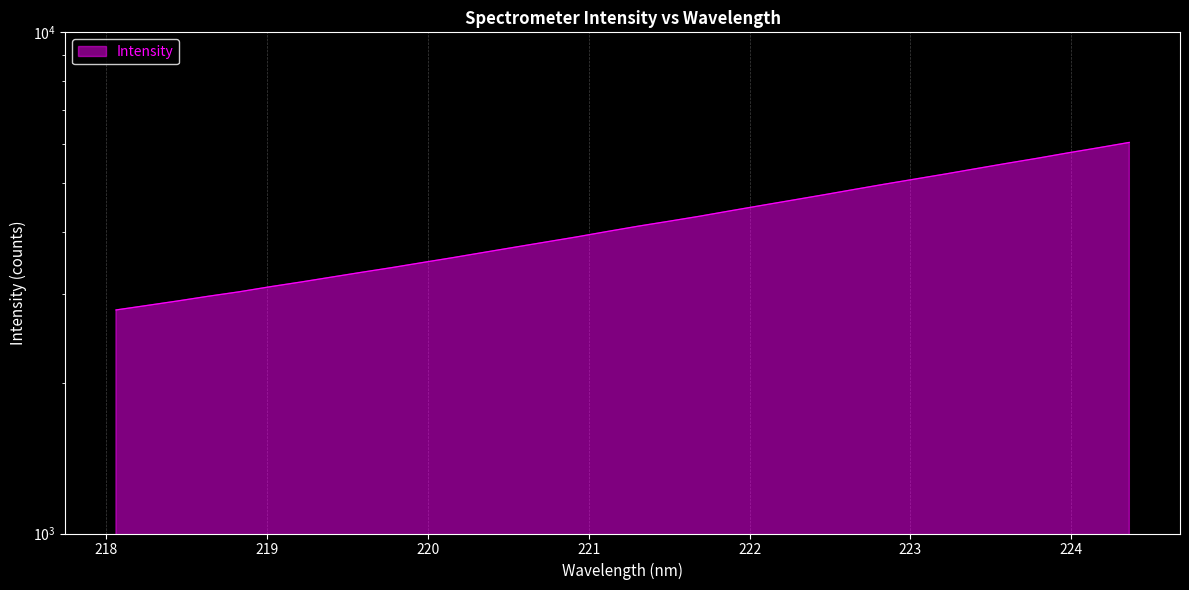

Reading right to left, transcribe all the data shown in this chart.

6030.4	5885.6	5747.9	5607.5	5477.1	5345.8	5215.9	5094.8	4975.6	4855.0	4736.1	4623.4	4513.4	4404.9	4296.8	4198.7	4104.9	4006.7	3907.9	3817.4	3728.7	3641.4	3555.4	3475.0	3395.1	3321.3	3247.1	3174.4	3106.6	3035.5	2974.4	2910.5	2850.7	2793.0